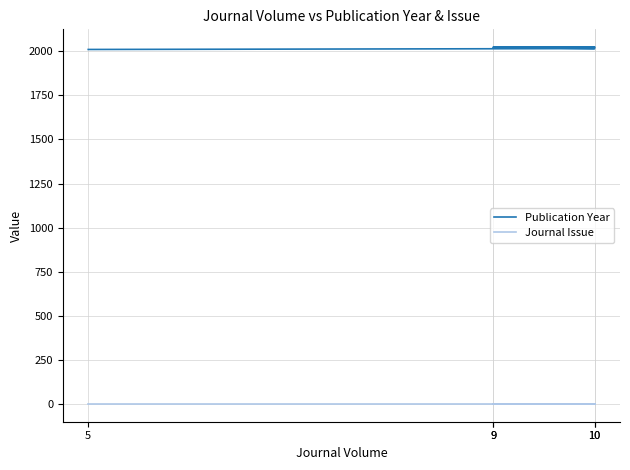

At which label does Publication Year first exceed 2022?

10